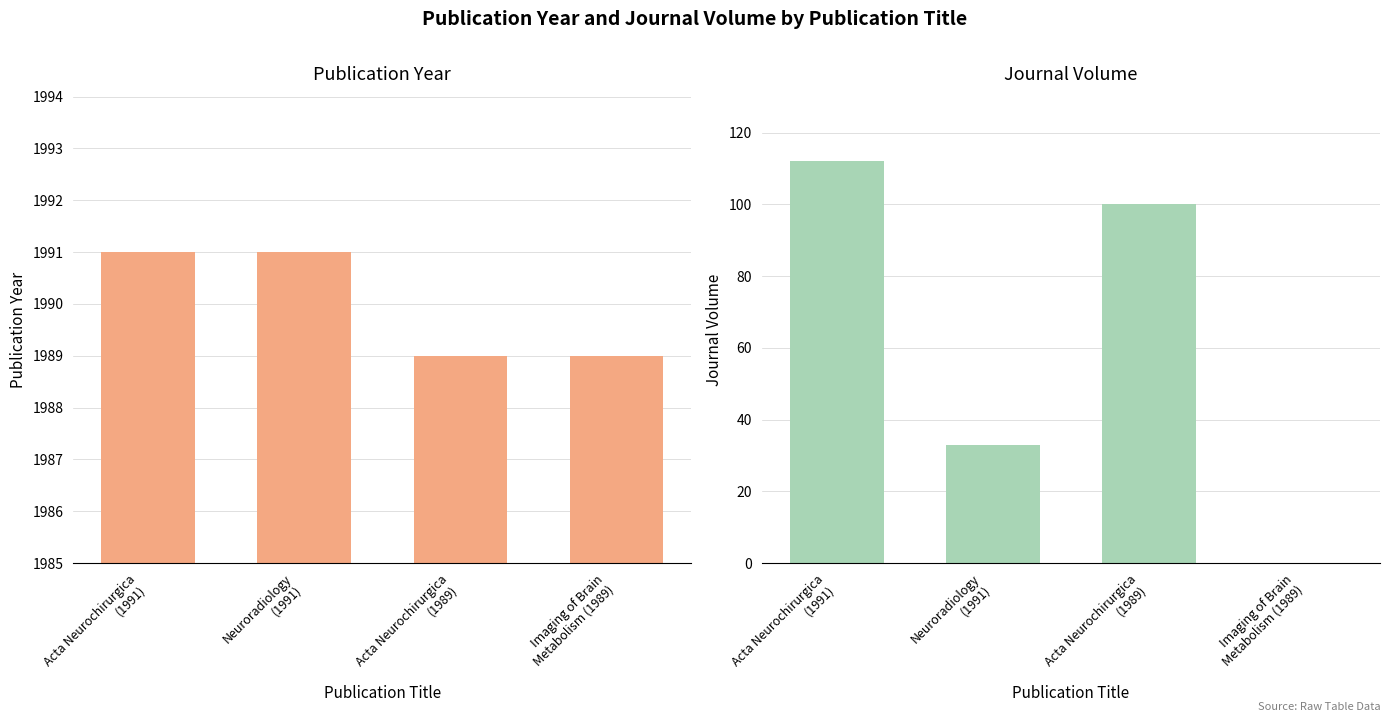

At which label does Journal Volume first exceed 100?

Acta Neurochirurgica
(1991)